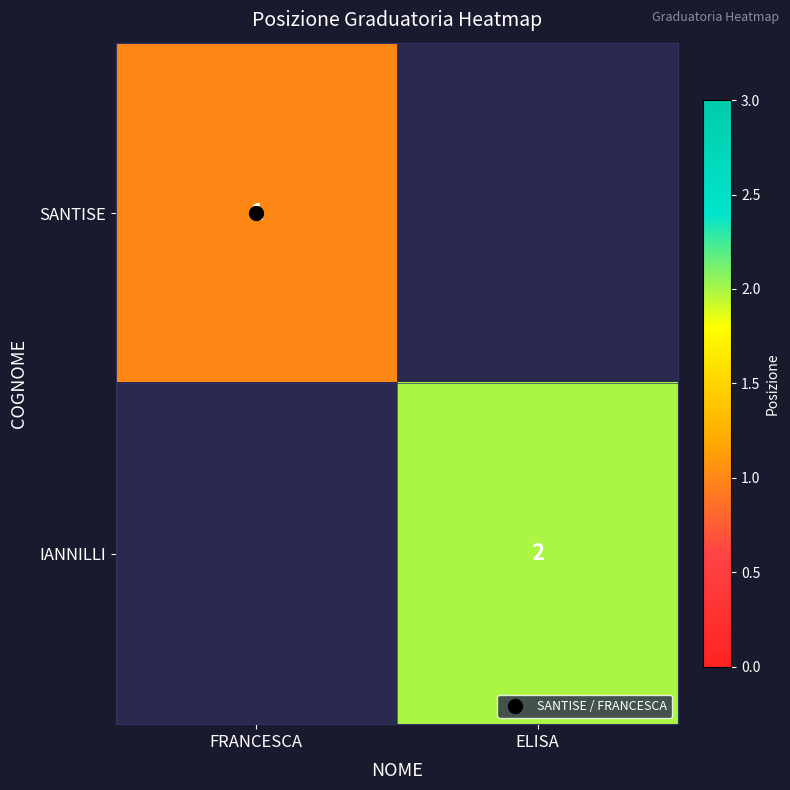

At which label does SANTISE reach its minimum?

FRANCESCA